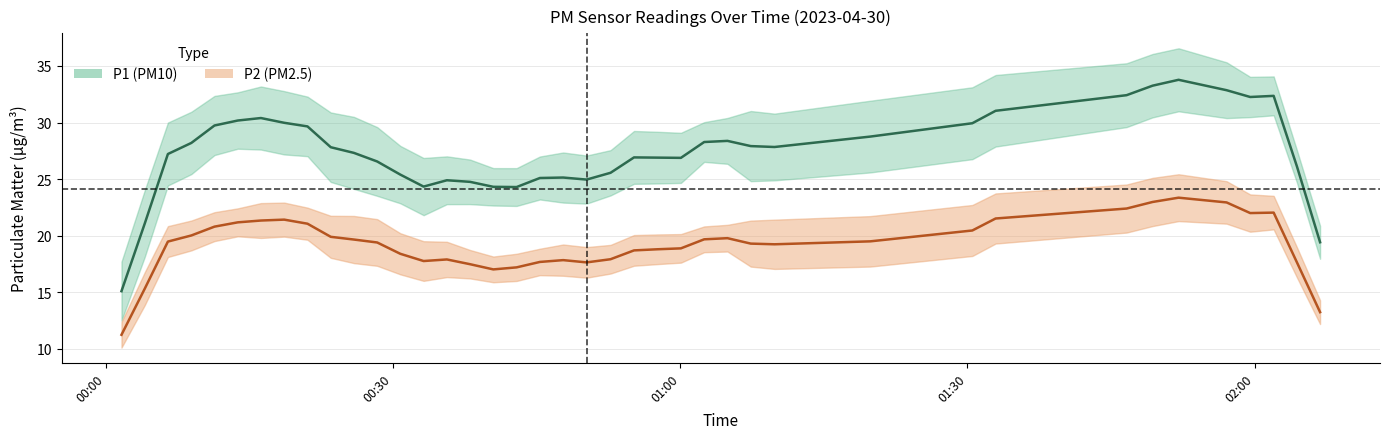

Is it true that P2 equals 25.4 at 14?

False